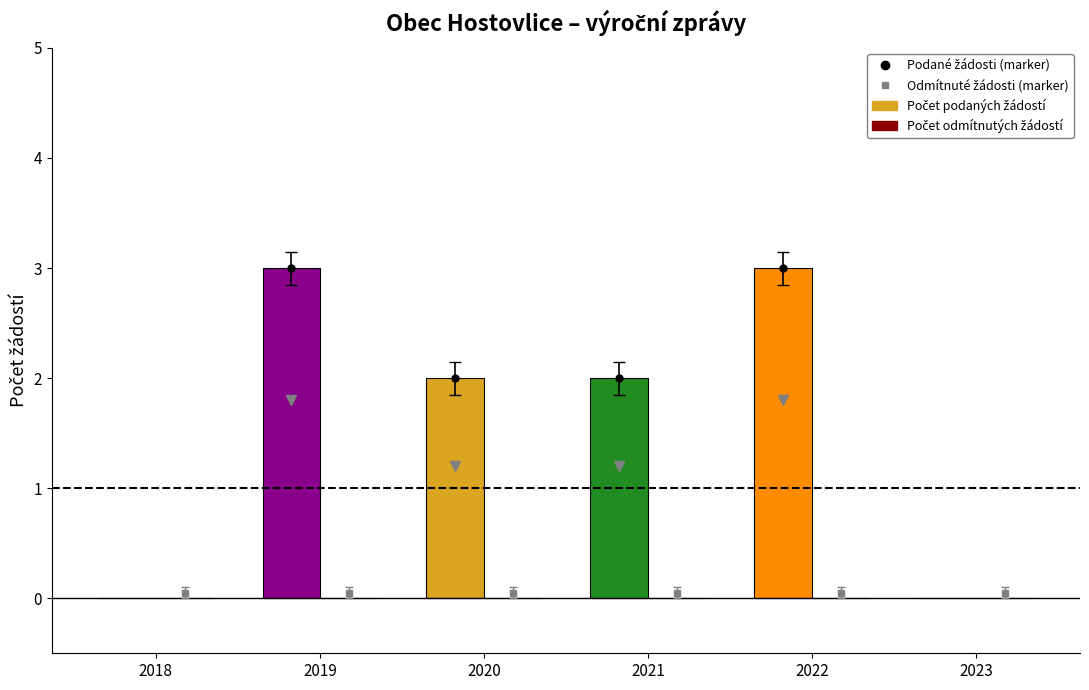

At how many categories does at least one series exceed 2?

2